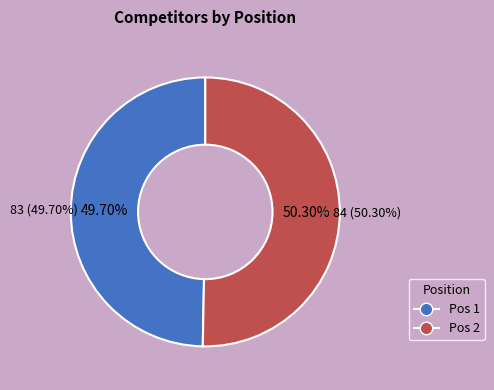

Count the number of slices in the pie.

2